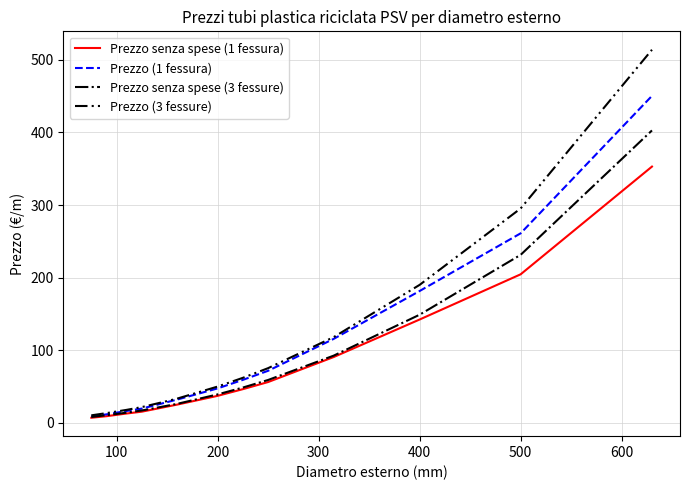

What is the sum of all Prezzo (3 fessure) values?

1427.9